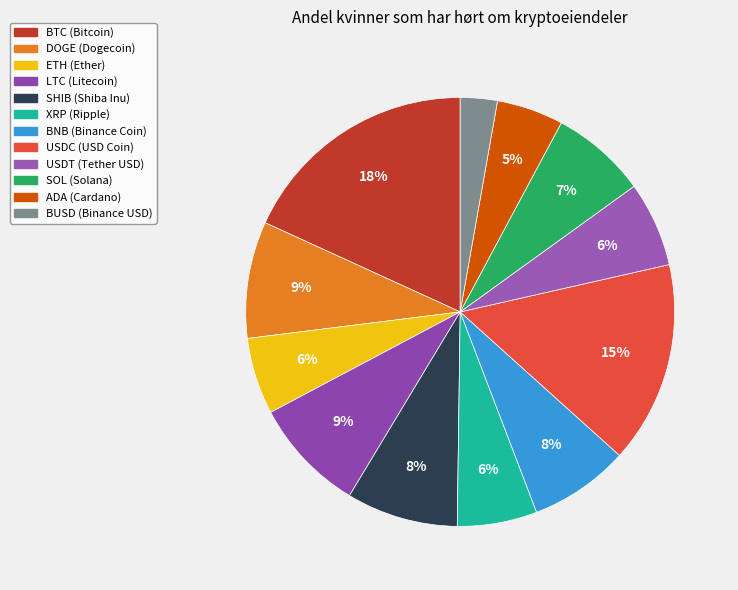

Is it true that SOL (Solana) is 1% of the pie?

False